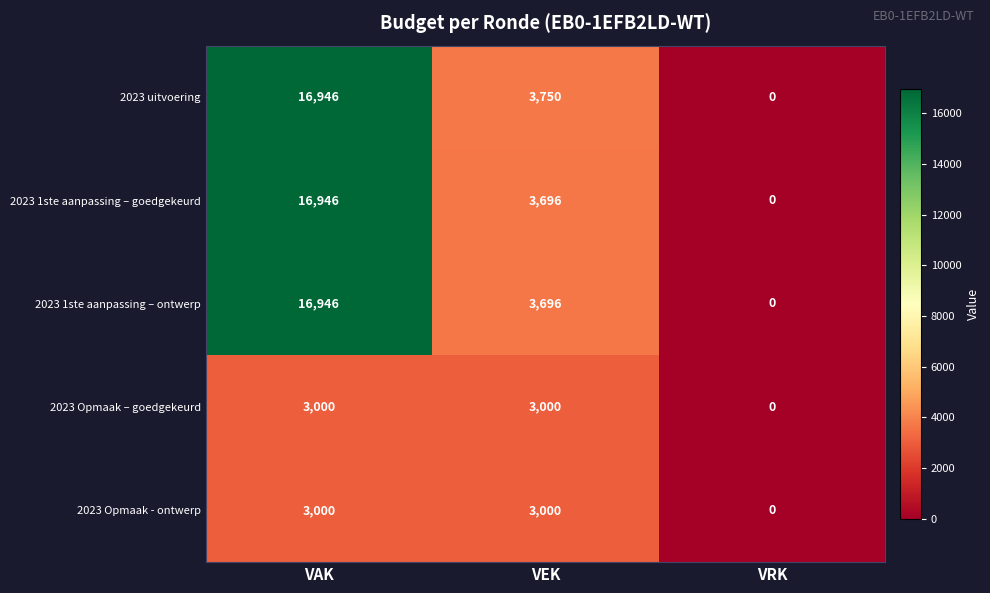

The 2023 1ste aanpassing – ontwerp series shows 3696 at VEK. True or false?

True